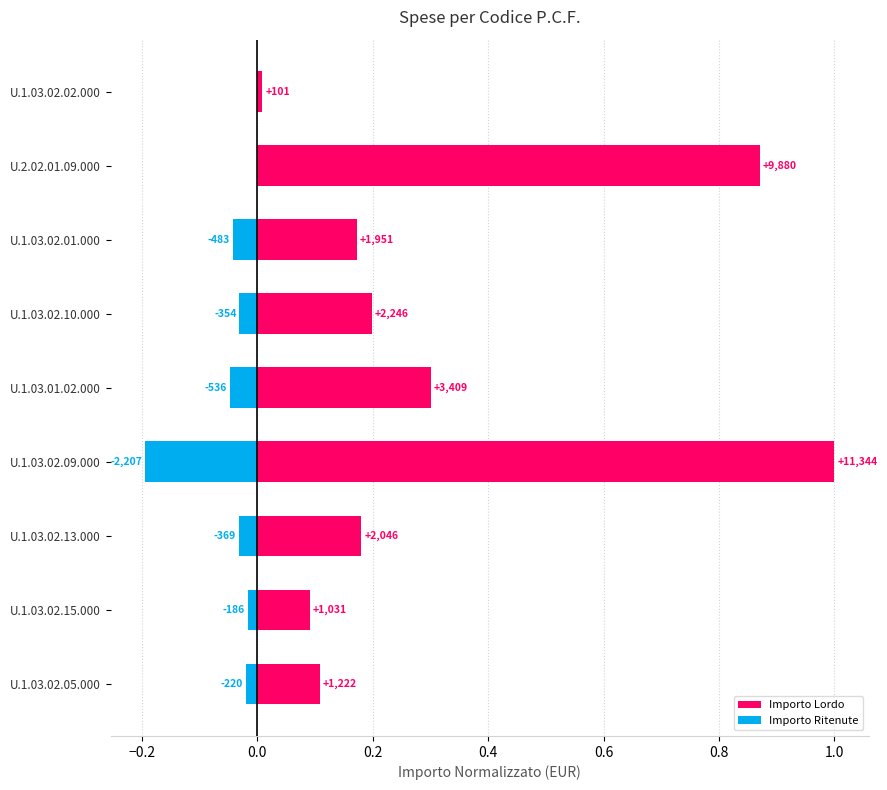

How many values in the Importo Ritenute series are below 0?

7